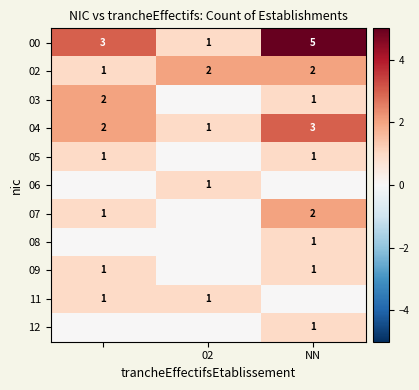

At which label does 04 reach its peak?

NN